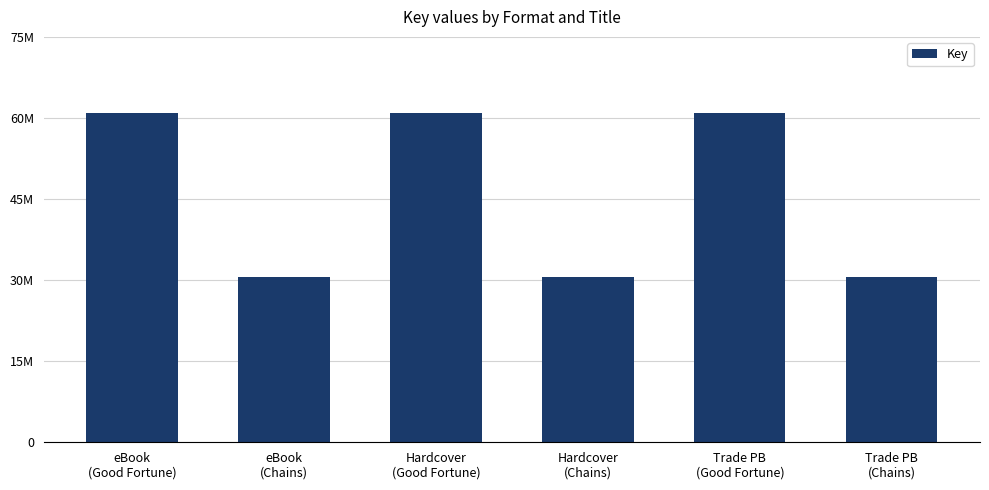

Which label corresponds to the smallest value in the chart?

eBook
(Chains)